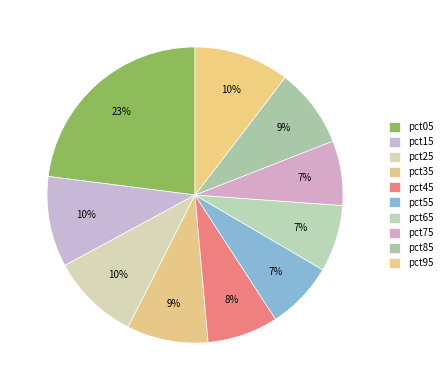

Is there a majority slice in this chart?

No